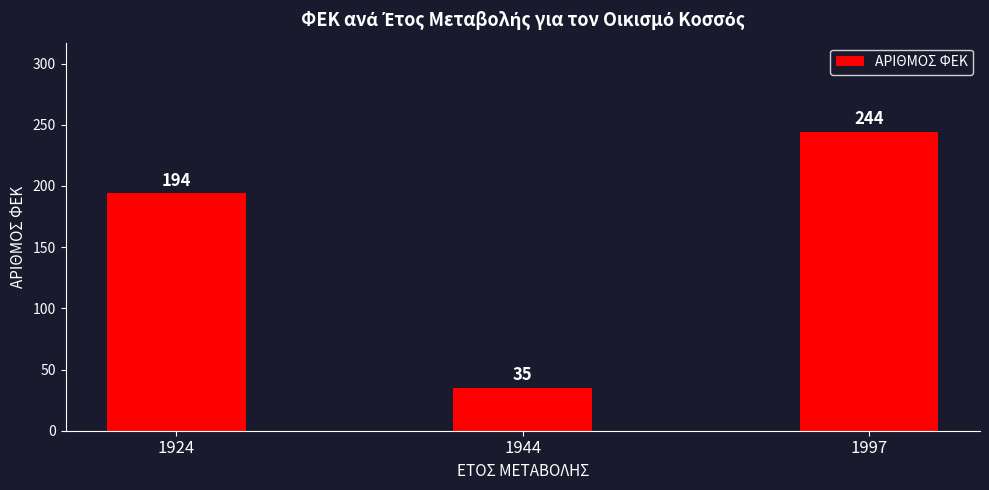

Reading left to right, extract all data points from this chart.

194	35	244